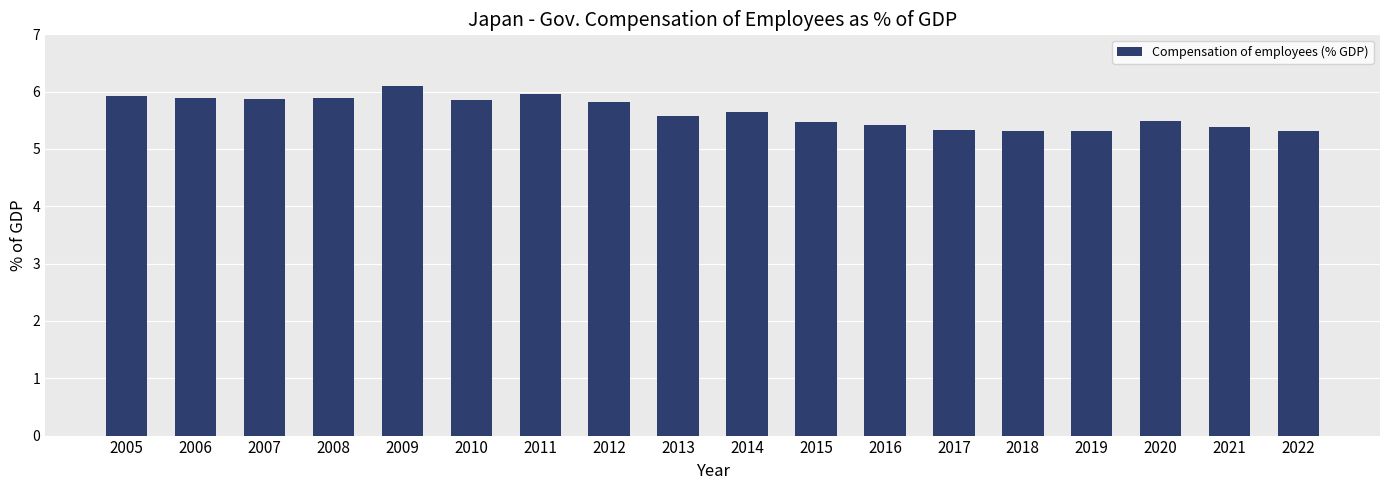

What is the change in value from 2008 to 2016?

-0.5